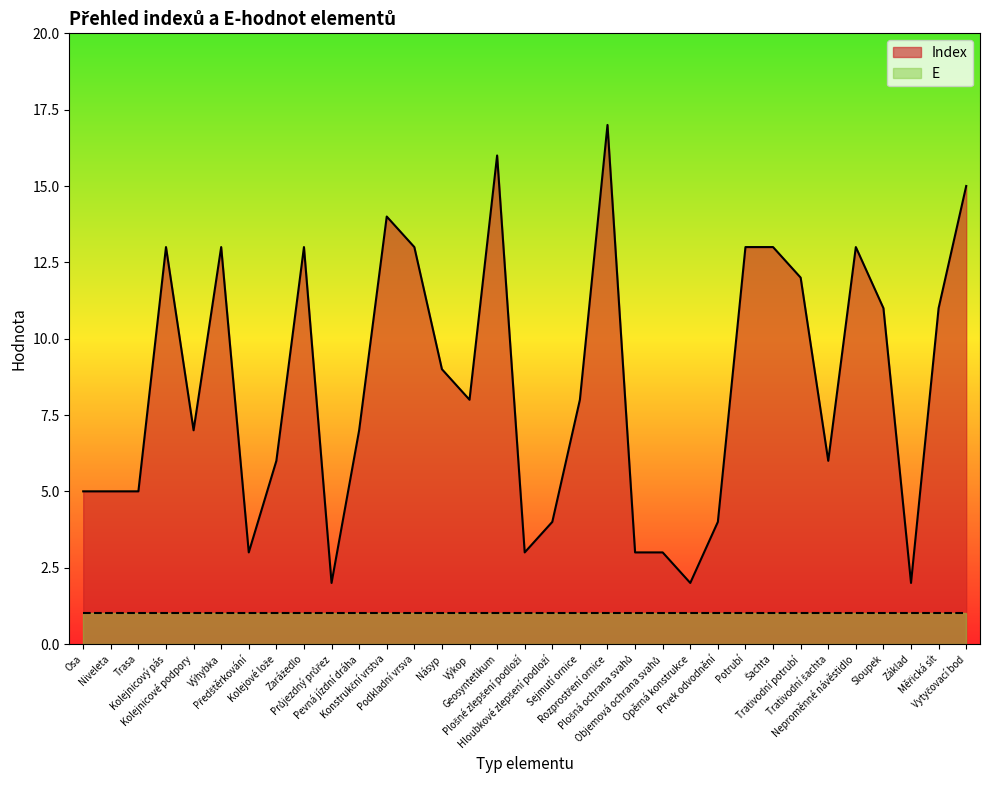

What is the ratio of the value at Opěrná konstrukce to the value at Předštěrkování?

0.7